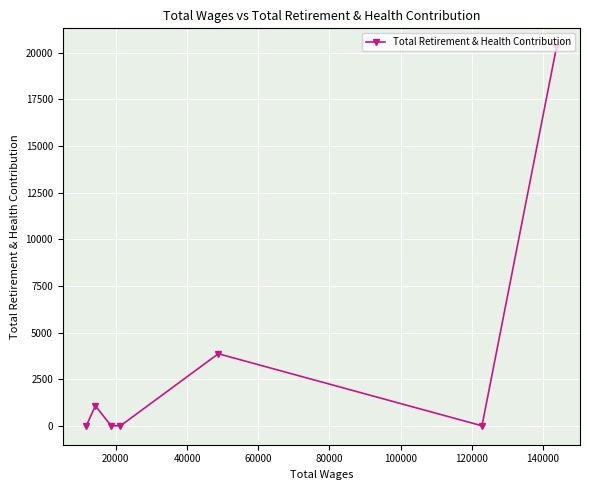

What is the difference between the maximum and second lowest values?

20293